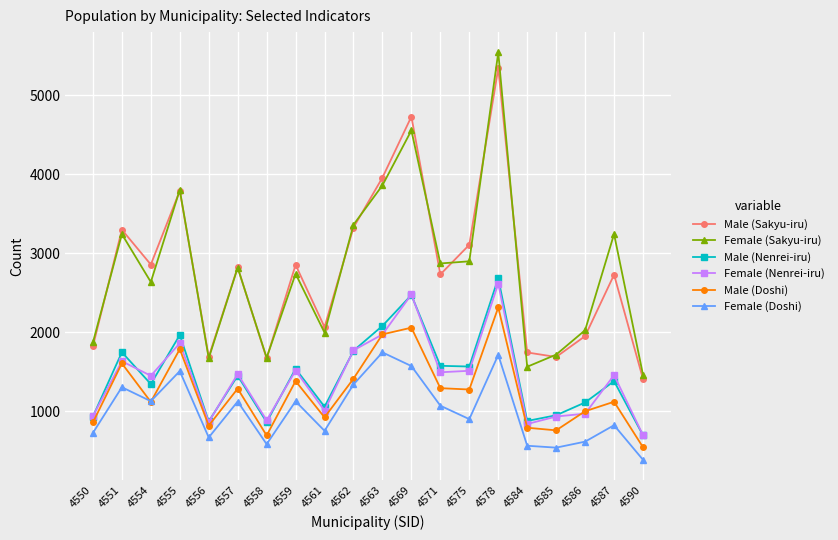

Rank the series by their maximum value, from highest to lowest.

Female (Sakyu-iru), Male (Sakyu-iru), Male (Nenrei-iru), Female (Nenrei-iru), Male (Doshi), Female (Doshi)